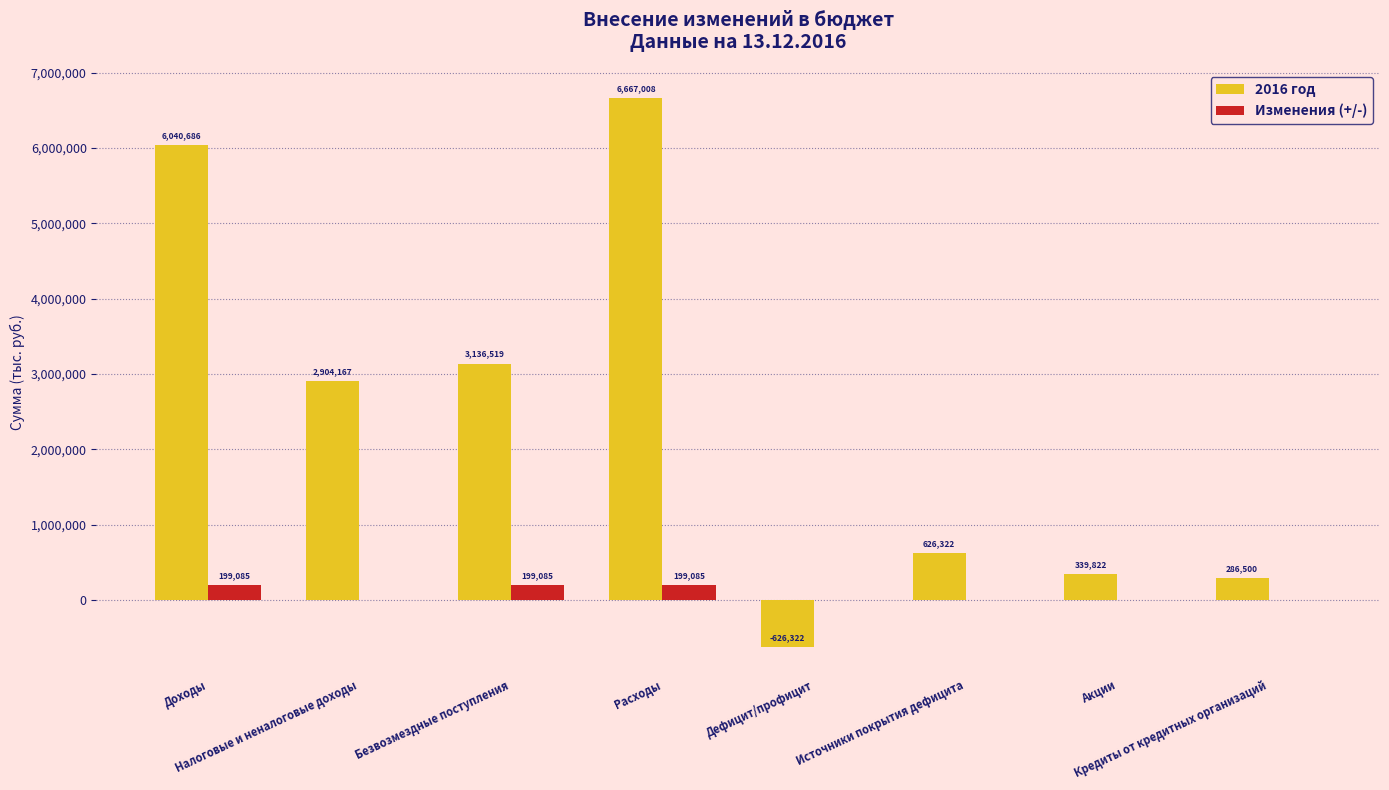

Which series has the largest total across all categories?

2016 год